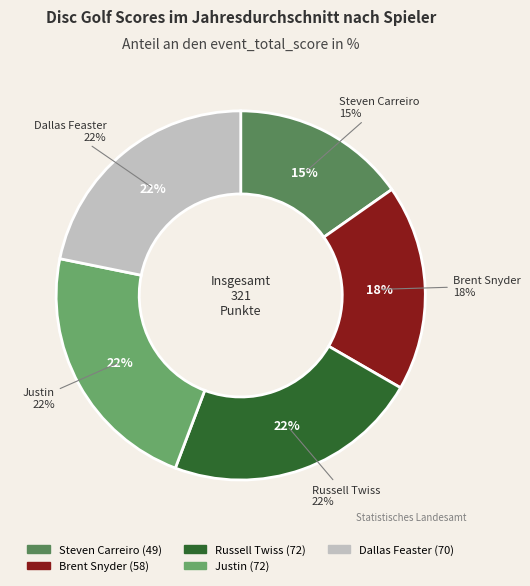

To the nearest percent, what percentage of the pie is Dallas Feaster?

22%